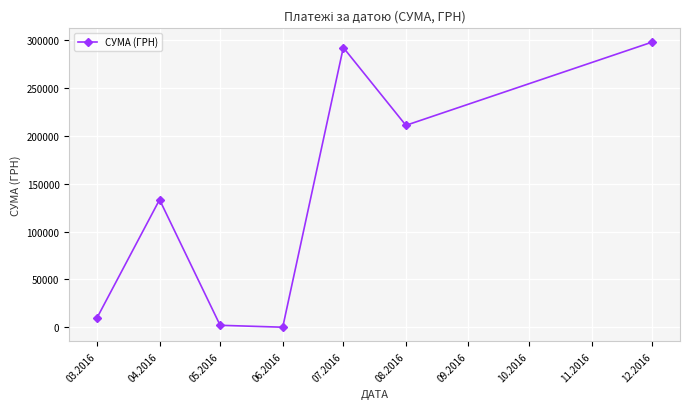

Reading right to left, list all the values displayed in this chart.

297743.9	210845.1	292040.7	180.0	2168.8	133240.0	9810.9